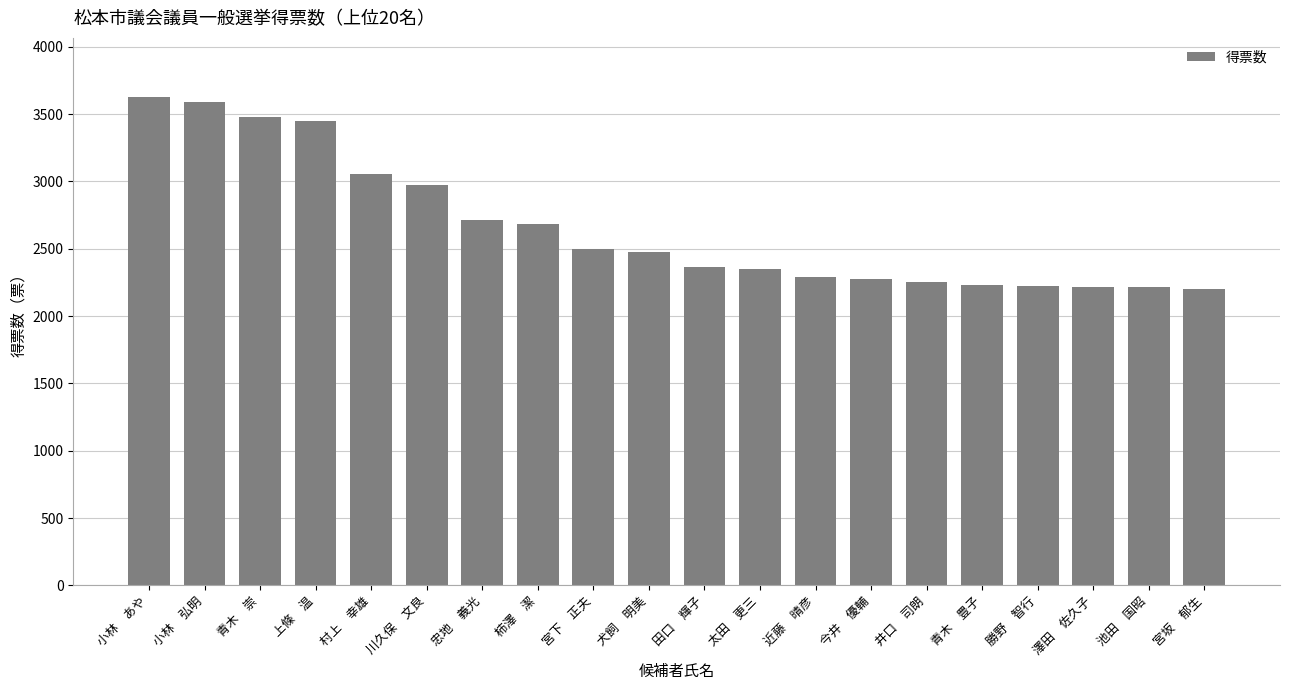

Between 井口　司朗 and 柿澤　潔, which is larger?

柿澤　潔